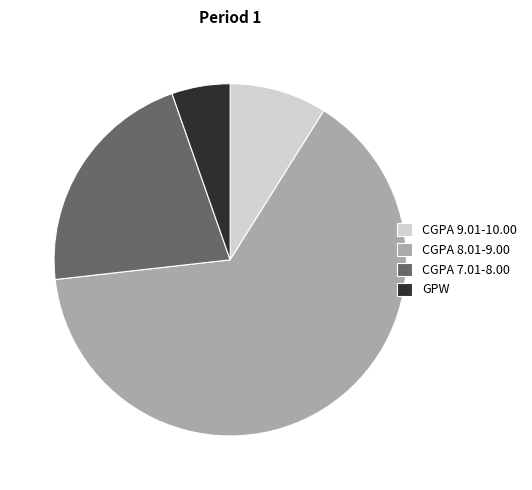

Which slice is the smallest?

GPW